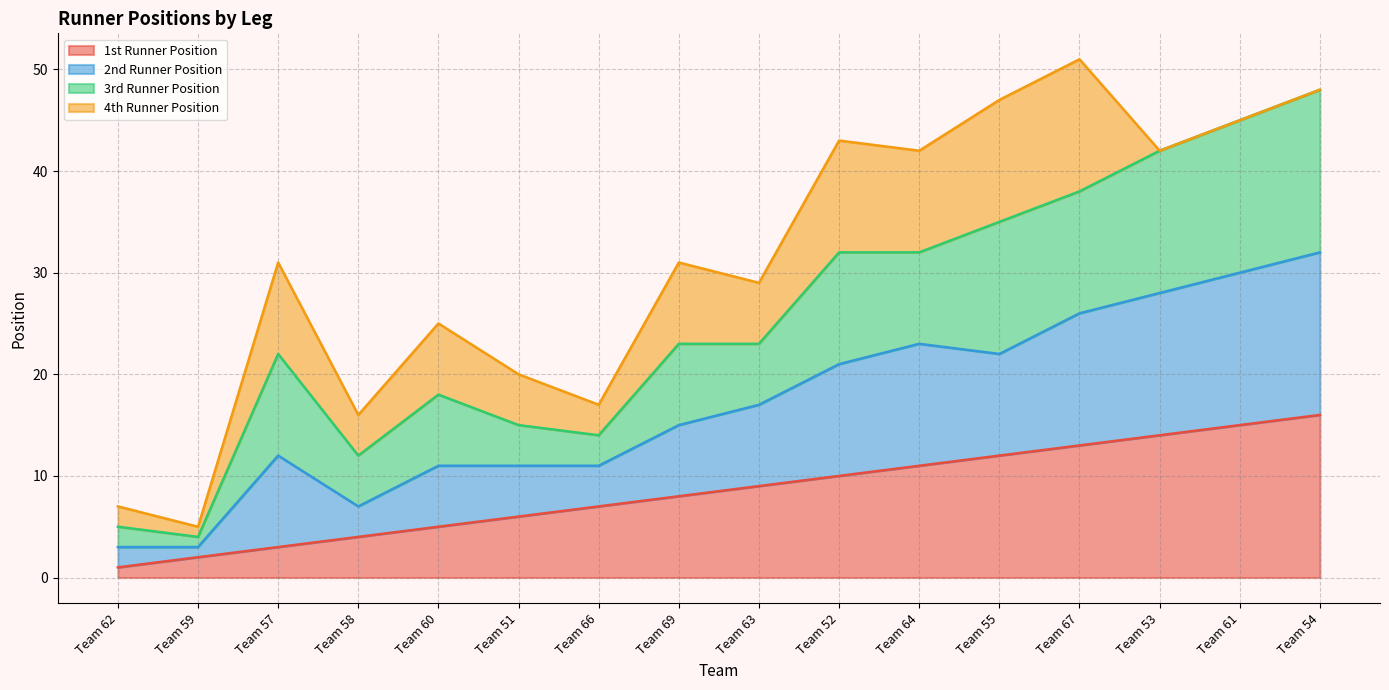

True or false: 1st Runner Position has a value of 6 at Team 55.

False